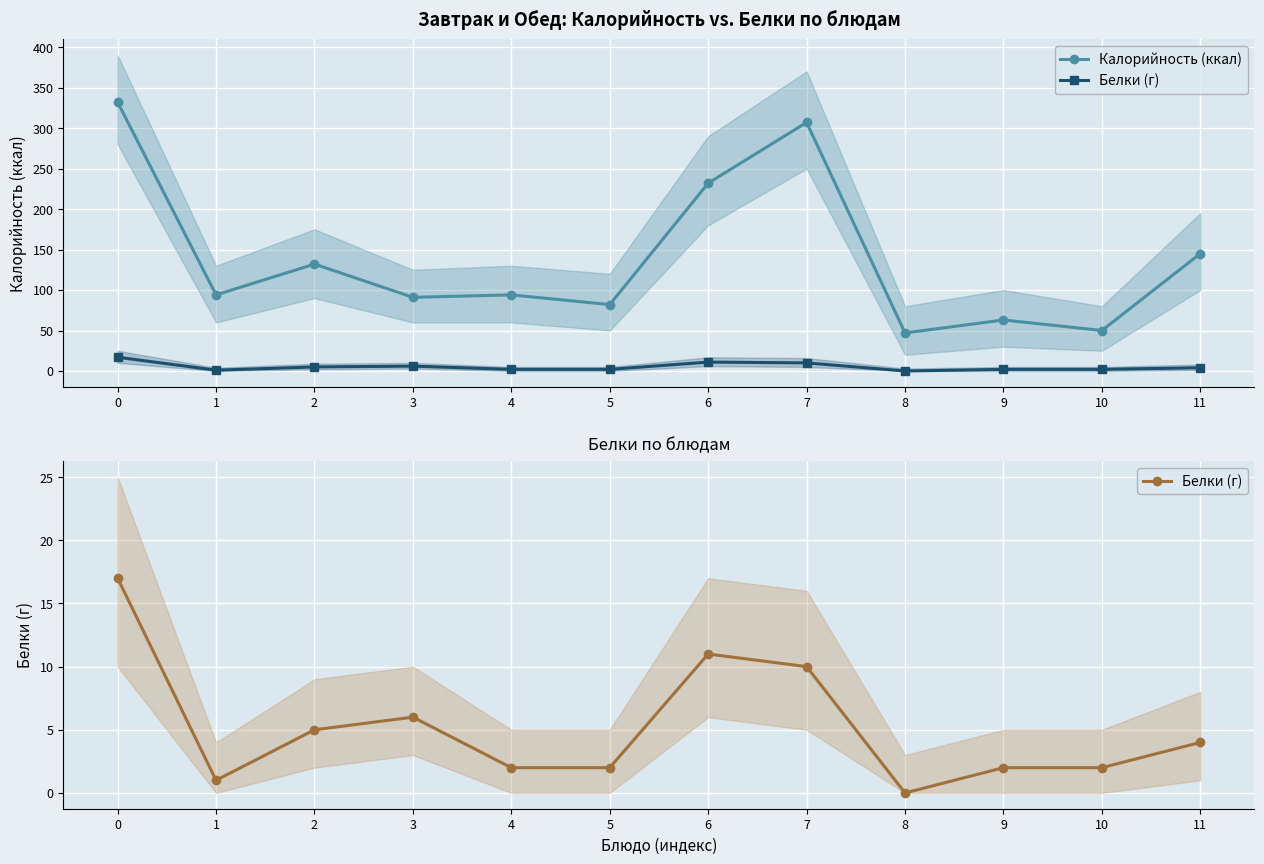

At which label is Калорийность (ккал) closest to 189?

6